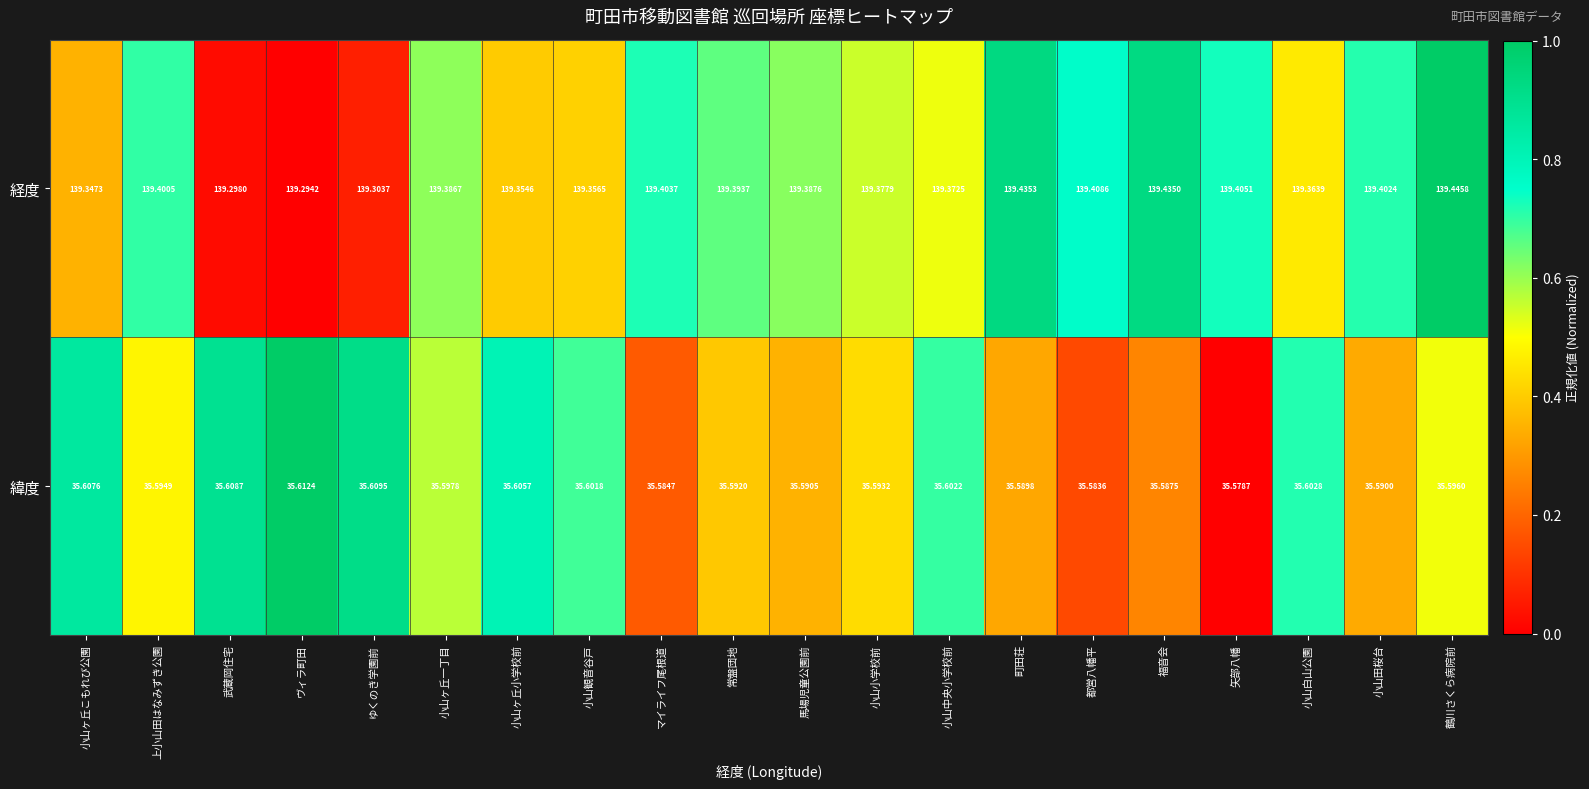

How many categories are shown in the chart?

20